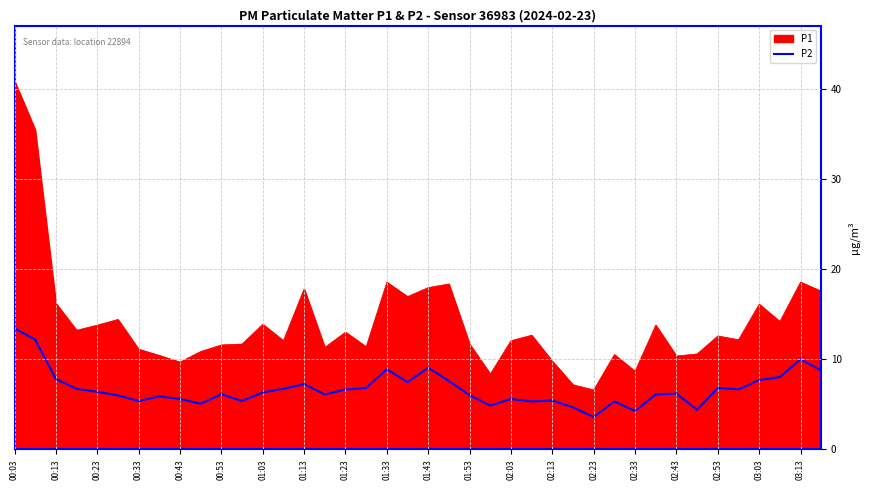

Which series has the largest total across all categories?

P1